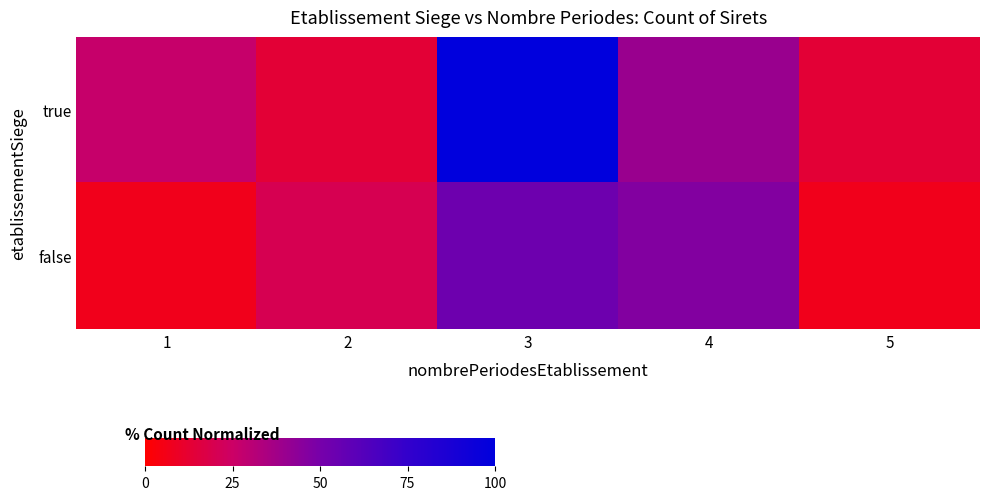

Which series has the largest total across all categories?

true